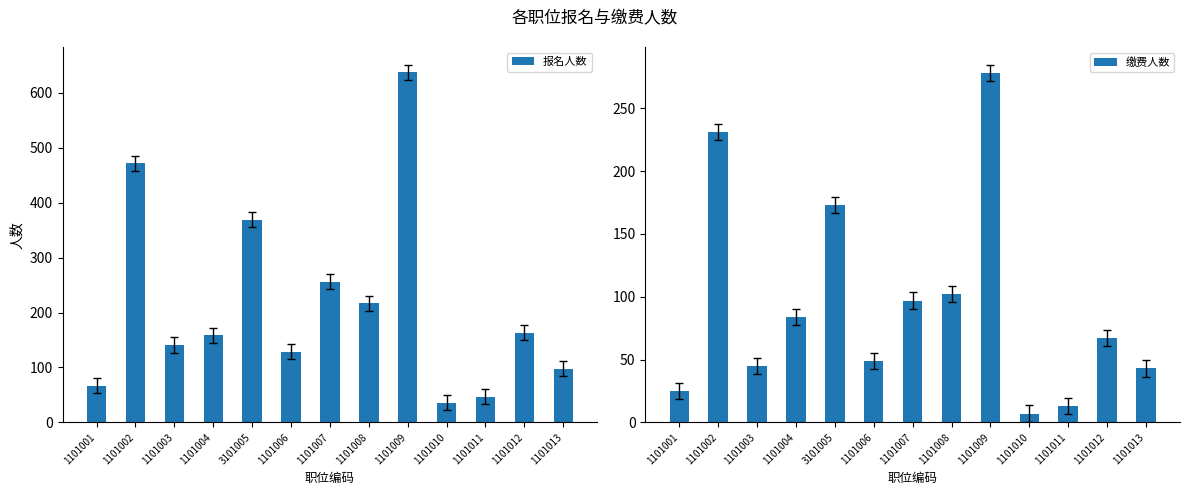

Reading left to right, extract all data points from this chart.

报名人数: 67	472	141	159	369	129	256	217	637	36	47	163	98
缴费人数: 25	231	45	84	173	49	97	102	278	7	13	67	43